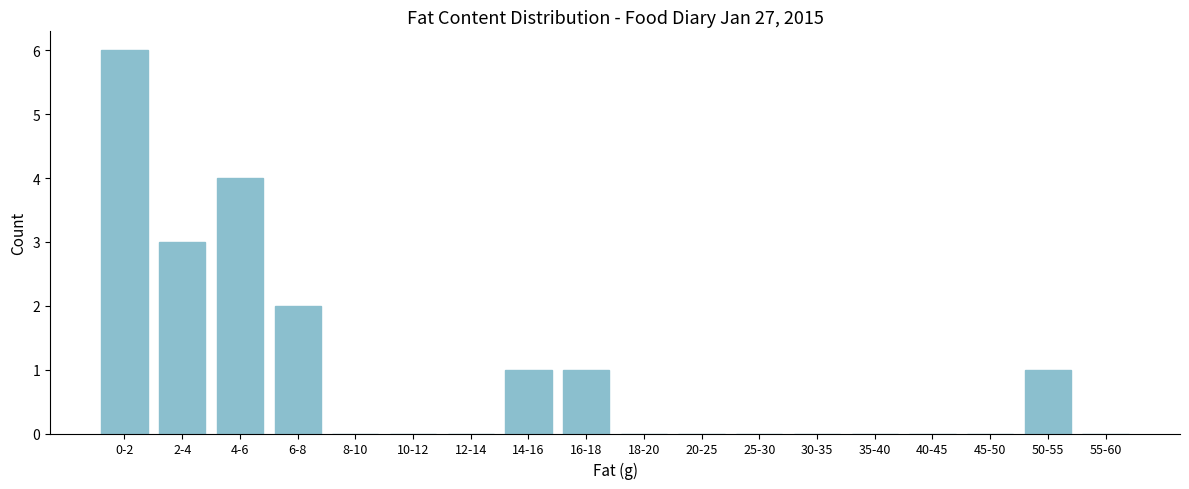

Reading left to right, transcribe all the data shown in this chart.

0-2=6	2-4=3	4-6=4	6-8=2	8-10=0	10-12=0	12-14=0	14-16=1	16-18=1	18-20=0	20-25=0	25-30=0	30-35=0	35-40=0	40-45=0	45-50=0	50-55=1	55-60=0